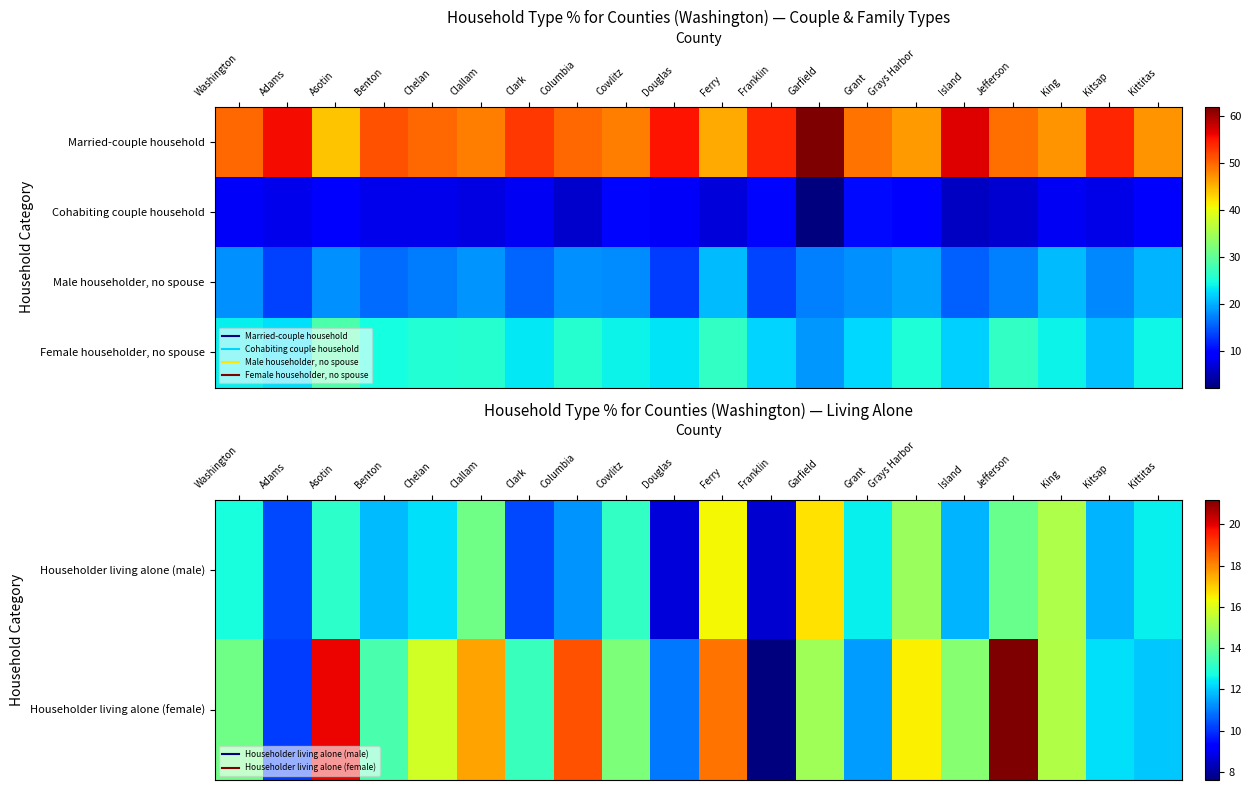

What is the sum of all Householder living alone (male) values?

252.3